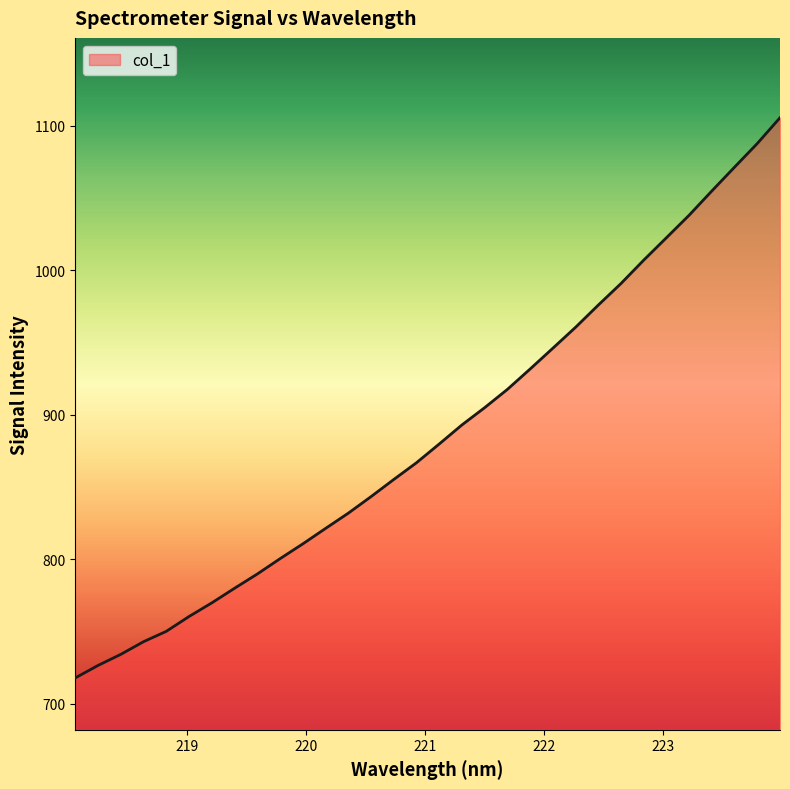

What is the difference between the maximum and minimum values?

387.8